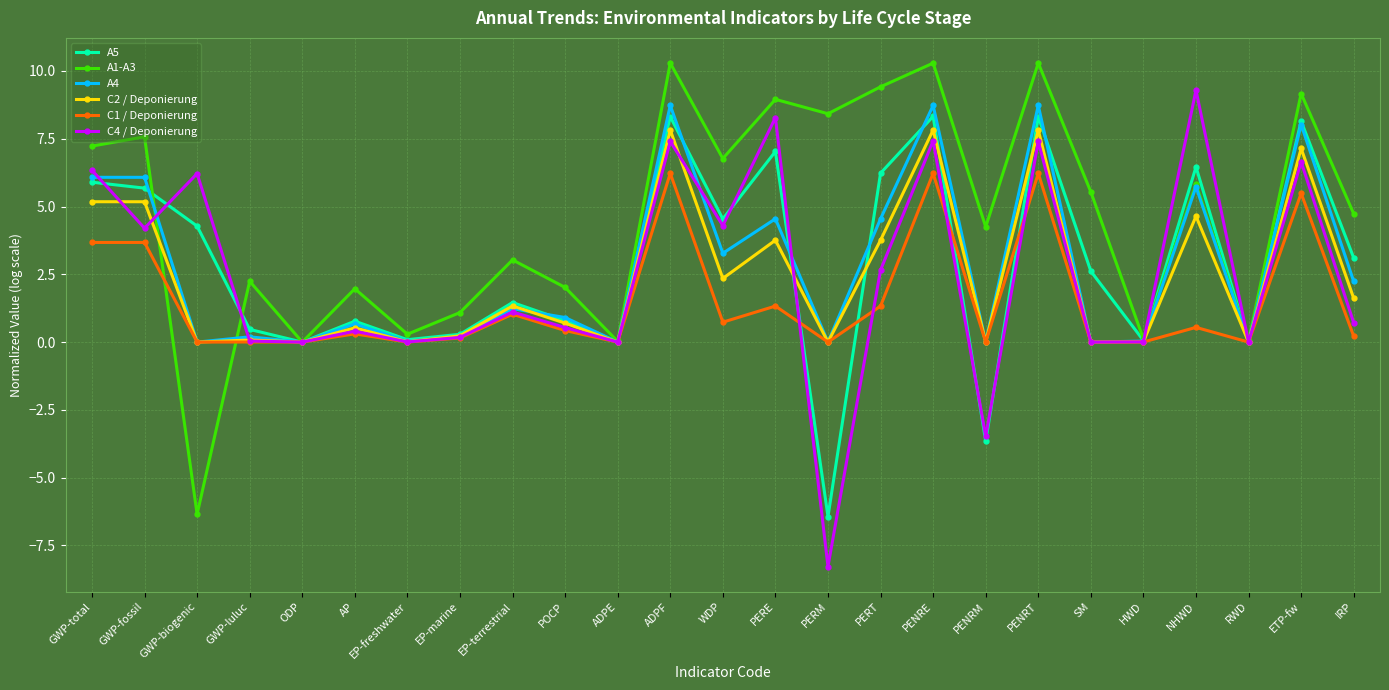

What is the value of the A5 point at the 12th from the left?

8.3